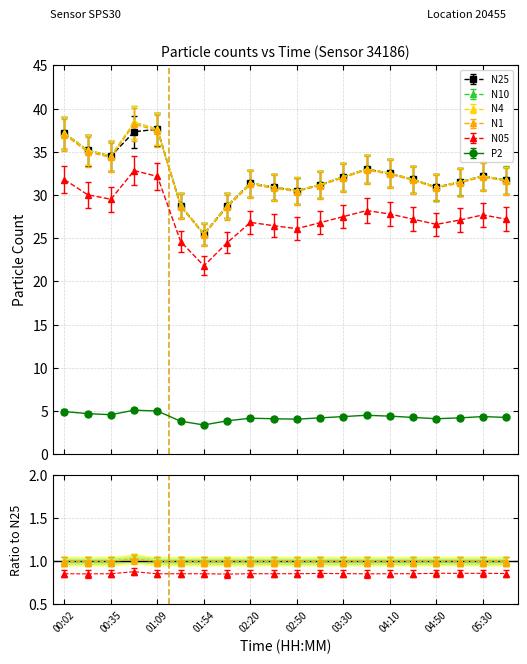

What is the label of the 3rd point from the left?

00:35